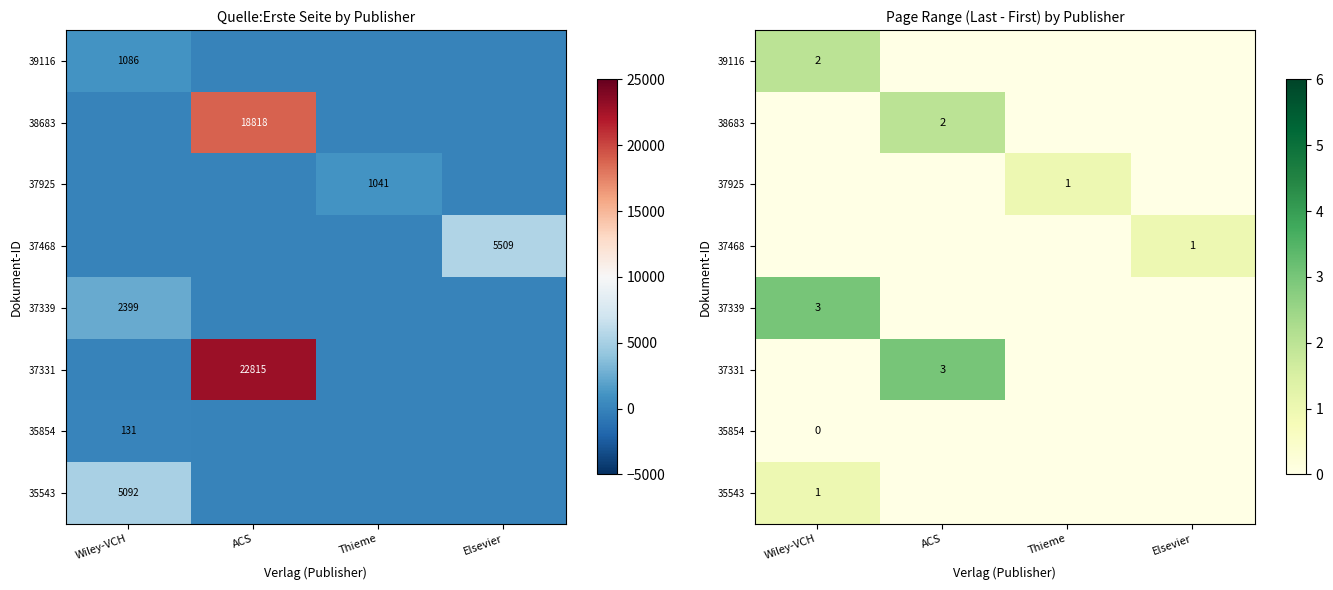

At which label does 37339 reach its minimum?

ACS